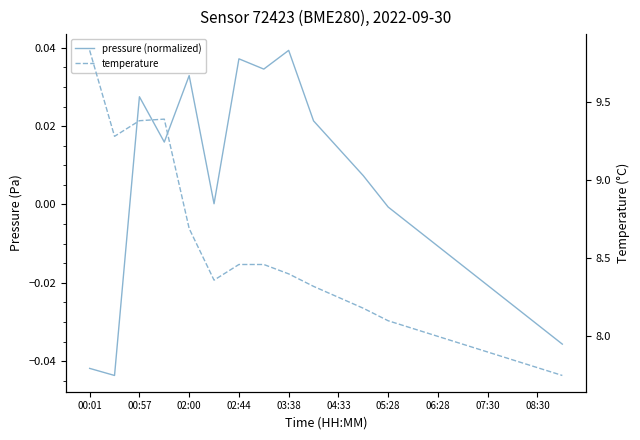

At which category is the sum across all series the highest?

00:01